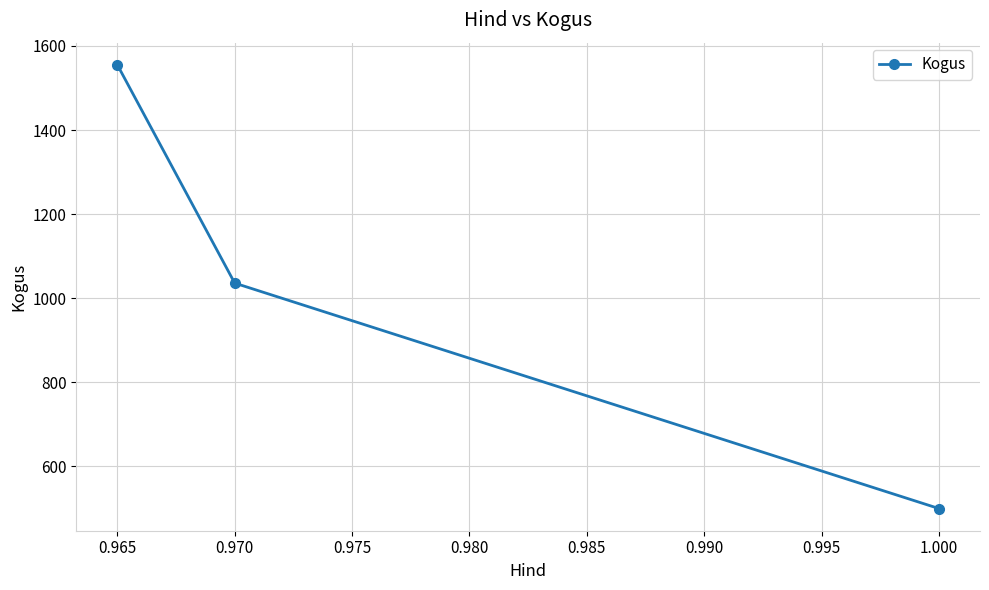

The value at 0.970 is 1036. True or false?

True